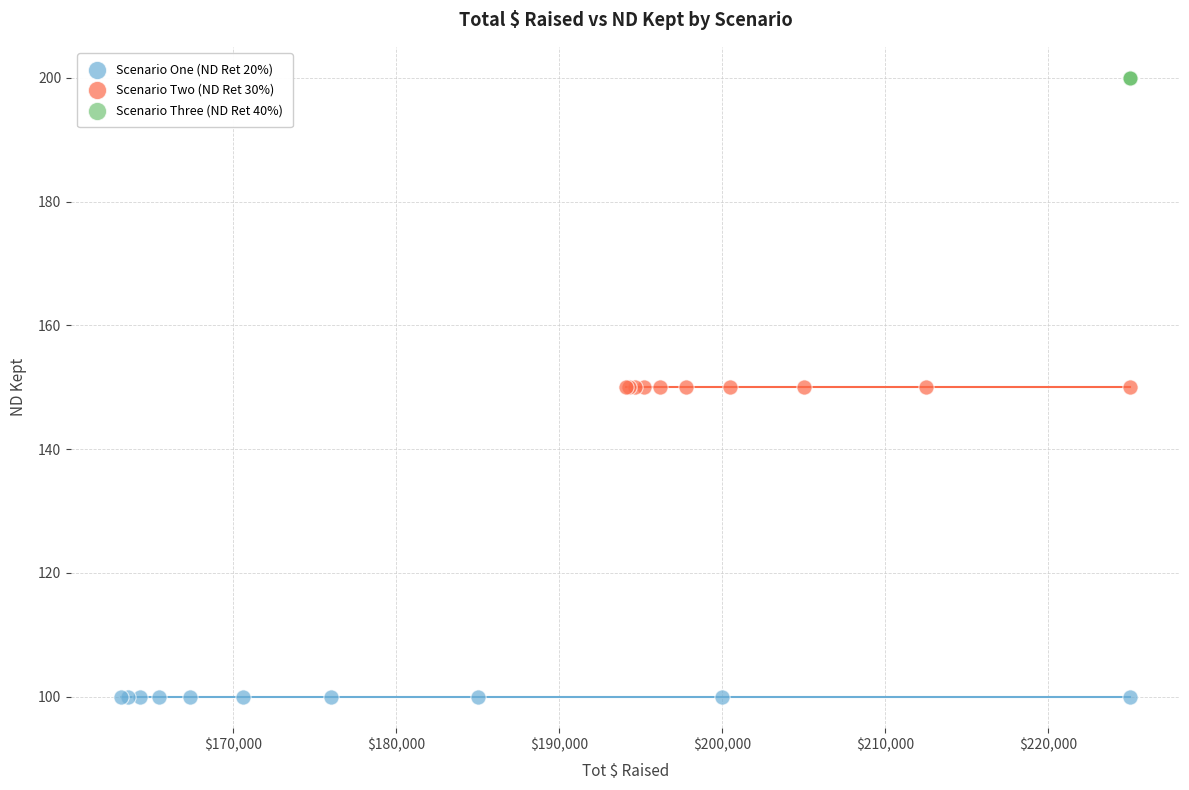

Which series reaches the minimum Y coordinate?

Scenario One (ND Ret 20%)